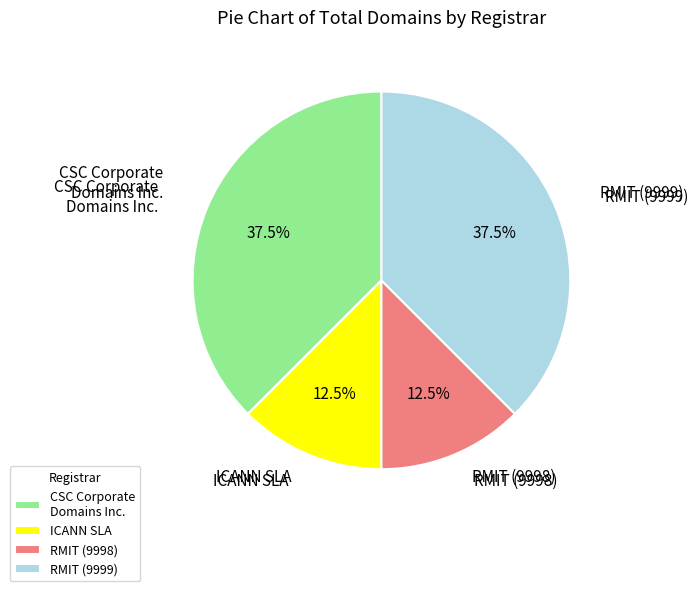

What is the ratio of the value at CSC Corporate Domains Inc. to the value at RMIT (9998)?

3.0